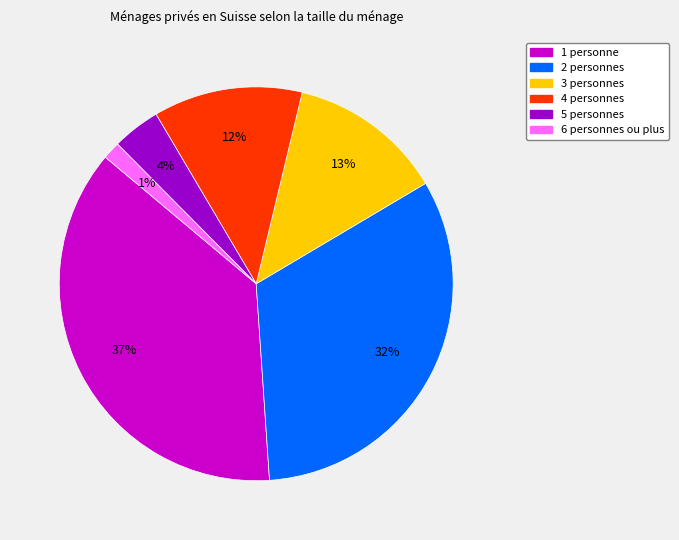

Which category has the smallest portion of the pie?

6 personnes ou plus